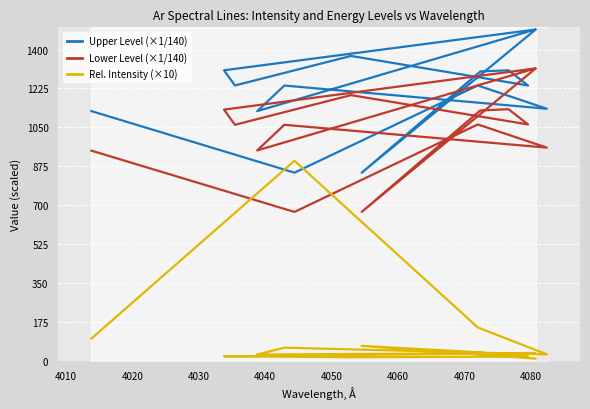

What are all the series names shown in the legend?

Upper Level (×1/140), Lower Level (×1/140), Rel. Intensity (×10)